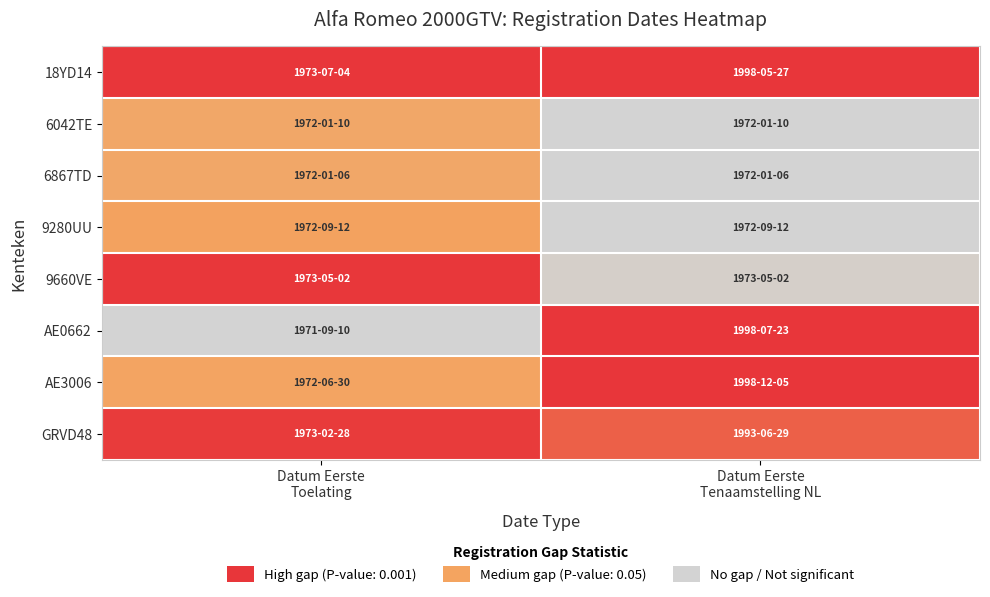

What is the spread (max minus min) of values at Datum Eerste
Tenaamstelling NL?

1.0